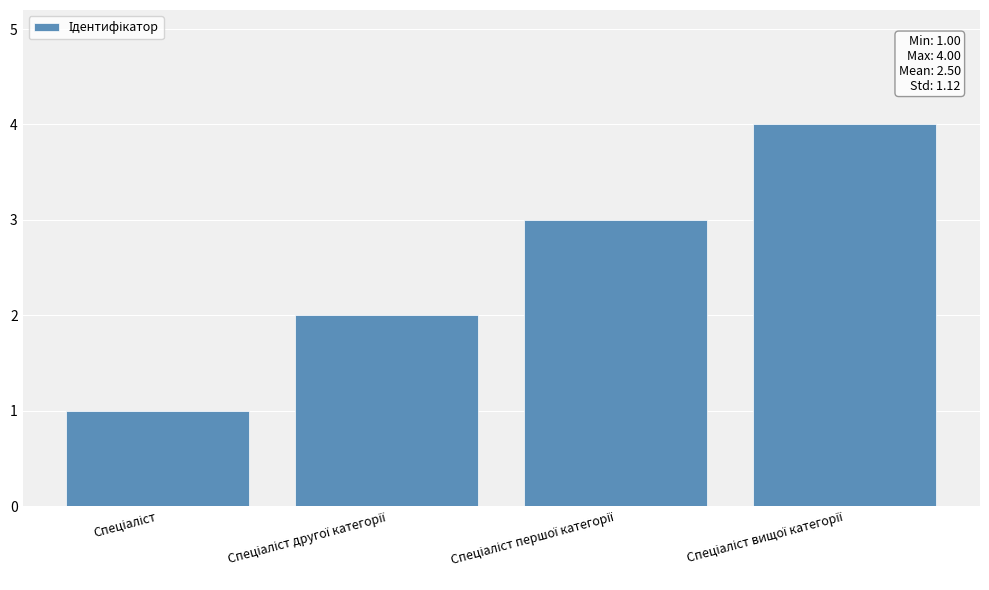

What is the greatest value displayed?

4